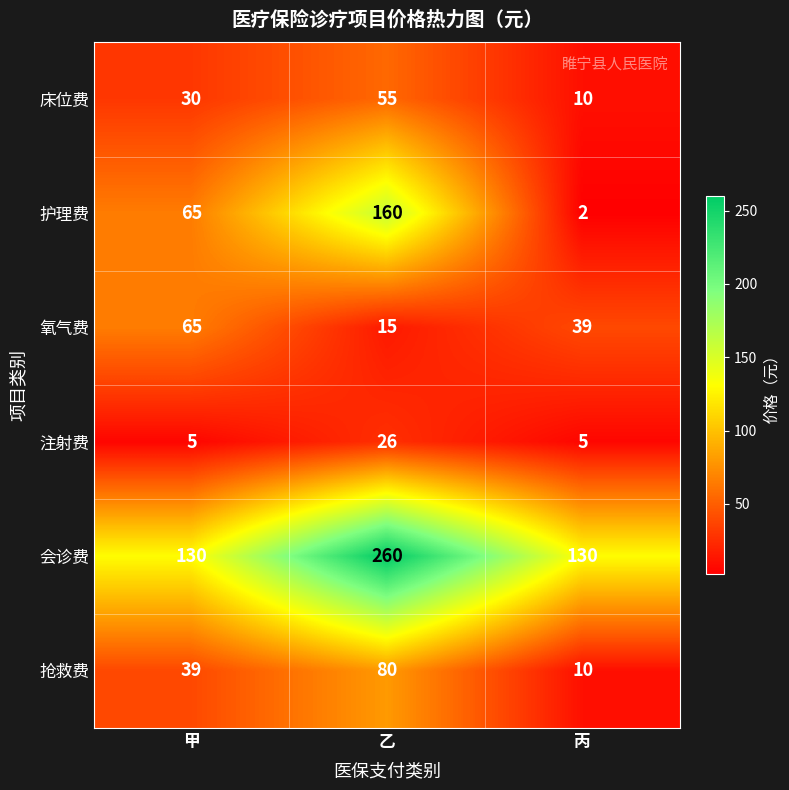

Count the 床位费 values in the range 10 to 55.

3